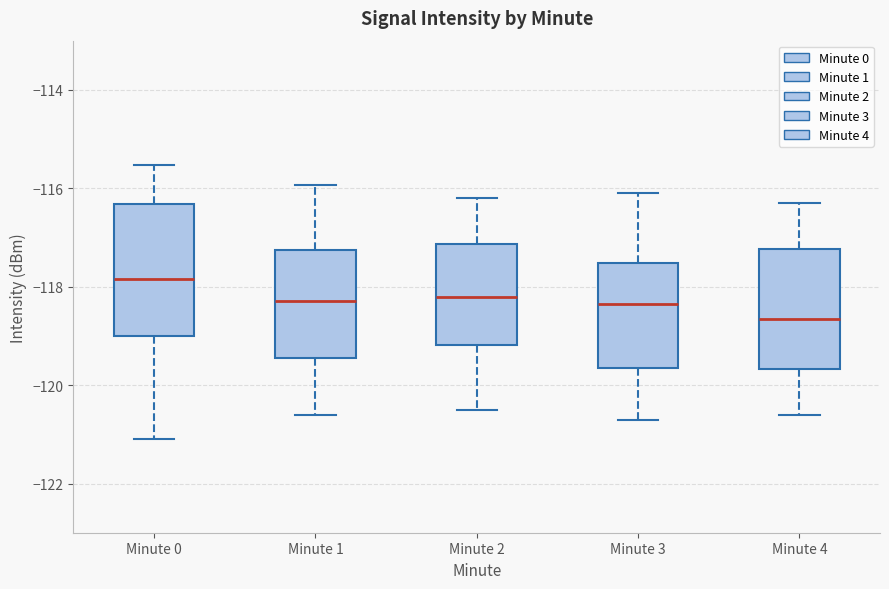

Which box's median line is the highest?

Minute 0